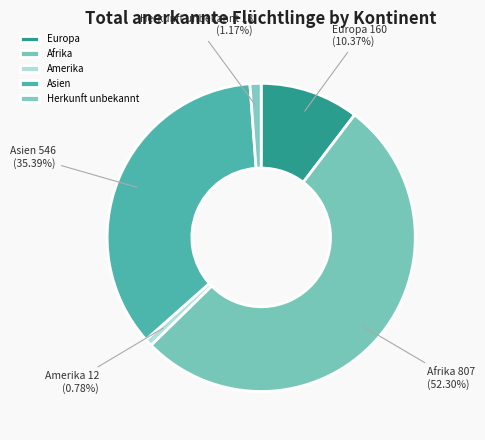

What is the largest slice in the pie chart?

Afrika